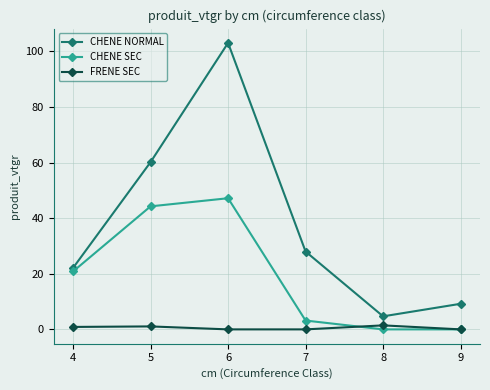

Rank the series by their average value, from highest to lowest.

CHENE NORMAL, CHENE SEC, FRENE SEC